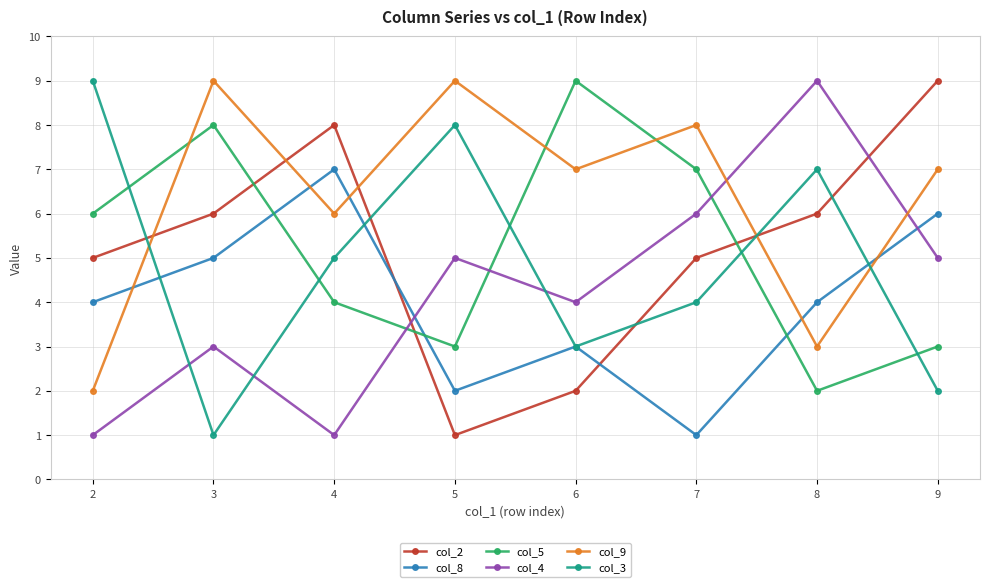

What is the highest value of the col_3 series?

9